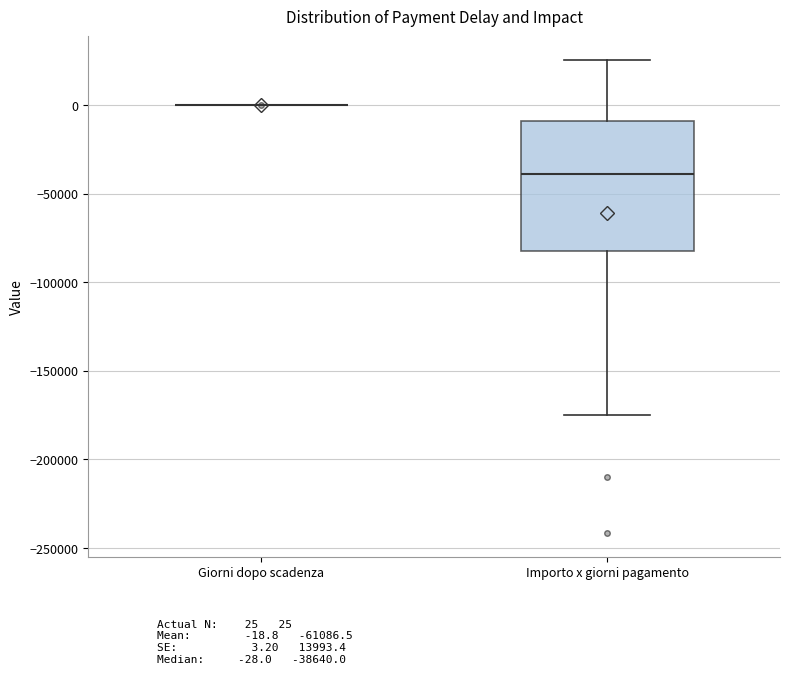

Reading left to right, transcribe this box plot: for each box, give where its median line is, the range the box spans, and where its two whiskers end, as read against the y-axis. The values are not printed on the chart, so give them approximately, as read against the axis.

Giorni dopo scadenza: box collapsed to a line at 0, whiskers 0 to 0
Importo x giorni pagamento: median -40000, box -80000 to -10000, whiskers -175000 to 25000